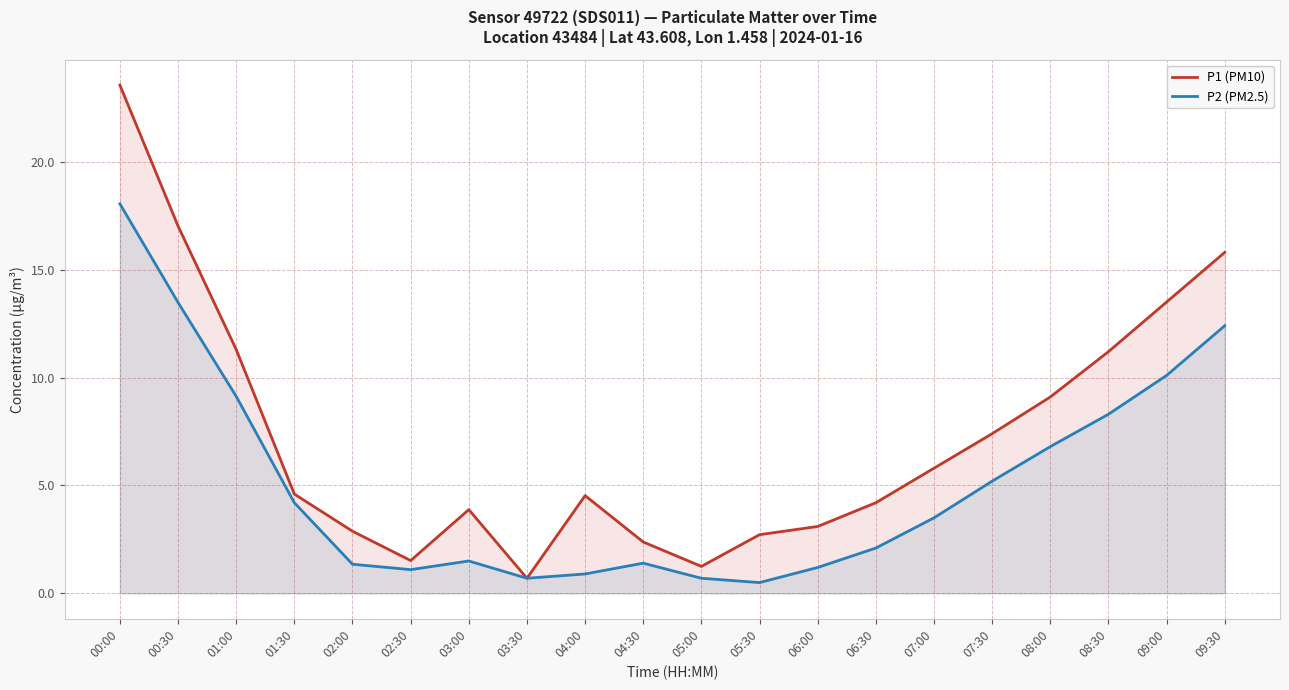

Does the chart have visible grid lines?

Yes